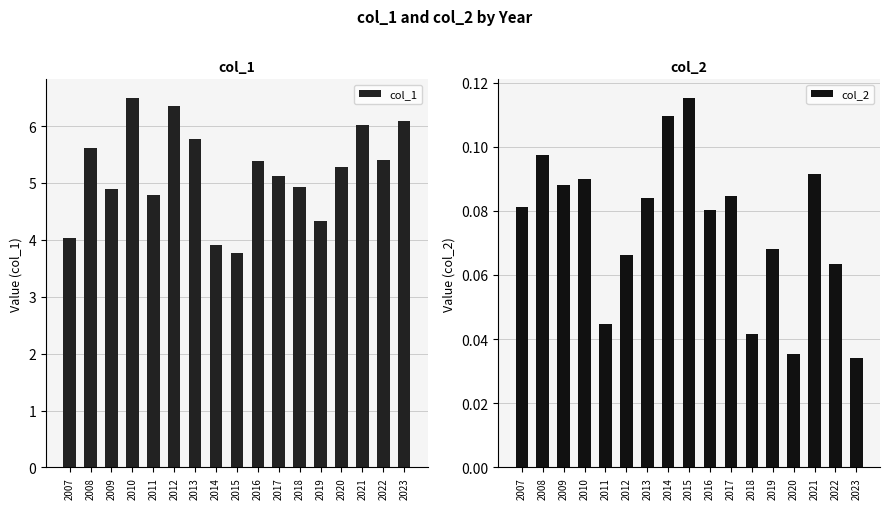

Reading left to right, transcribe all the data shown in this chart.

col_1: 2007=4.0	2008=5.6	2009=4.9	2010=6.5	2011=4.8	2012=6.4	2013=5.8	2014=3.9	2015=3.8	2016=5.4	2017=5.1	2018=4.9	2019=4.3	2020=5.3	2021=6.0	2022=5.4	2023=6.1
col_2: 2007=0.1	2008=0.1	2009=0.1	2010=0.1	2011=0.0	2012=0.1	2013=0.1	2014=0.1	2015=0.1	2016=0.1	2017=0.1	2018=0.0	2019=0.1	2020=0.0	2021=0.1	2022=0.1	2023=0.0